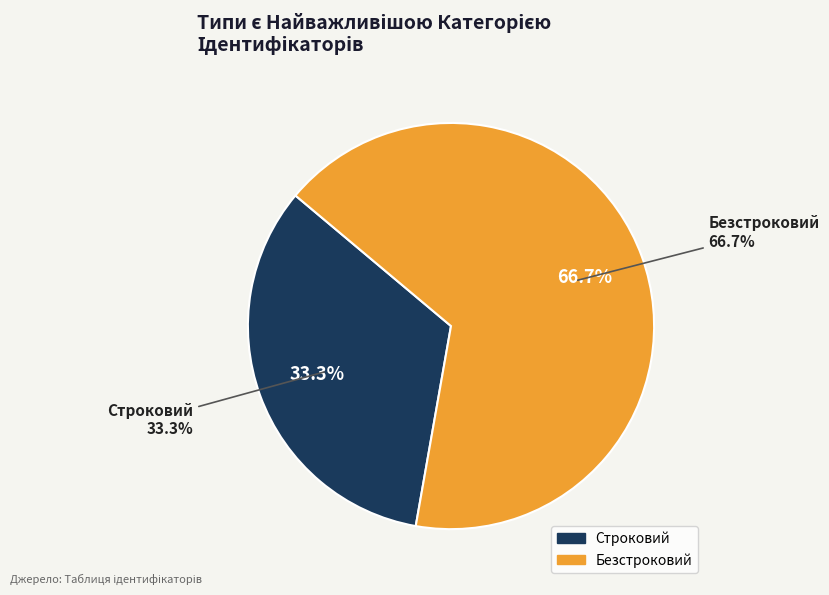

To the nearest percent, what percentage of the pie is Строковий?

33%